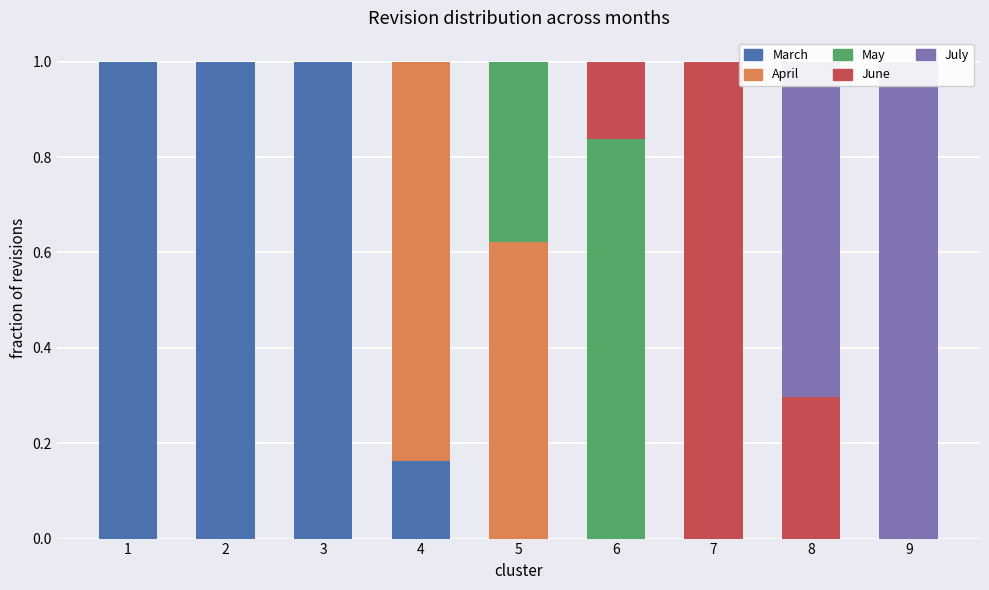

What is the total value across all series at 8?

1.0